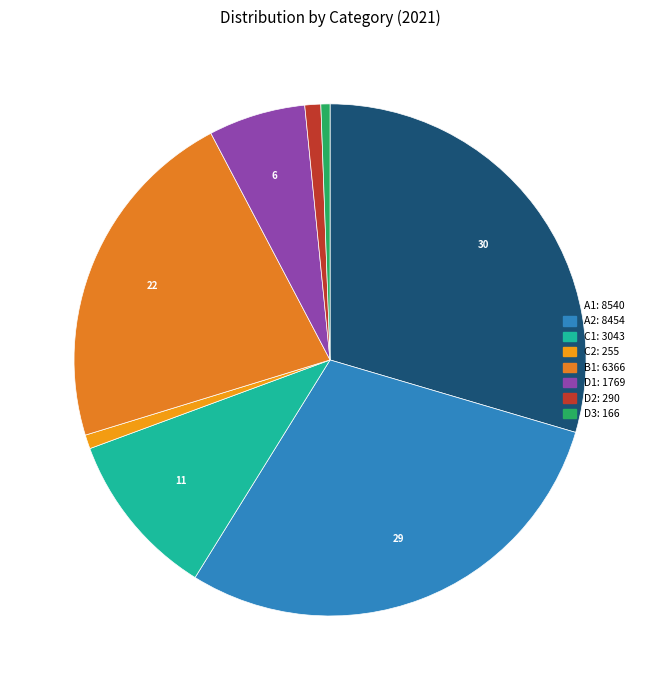

To the nearest percent, what percentage of the pie is D1?

6%